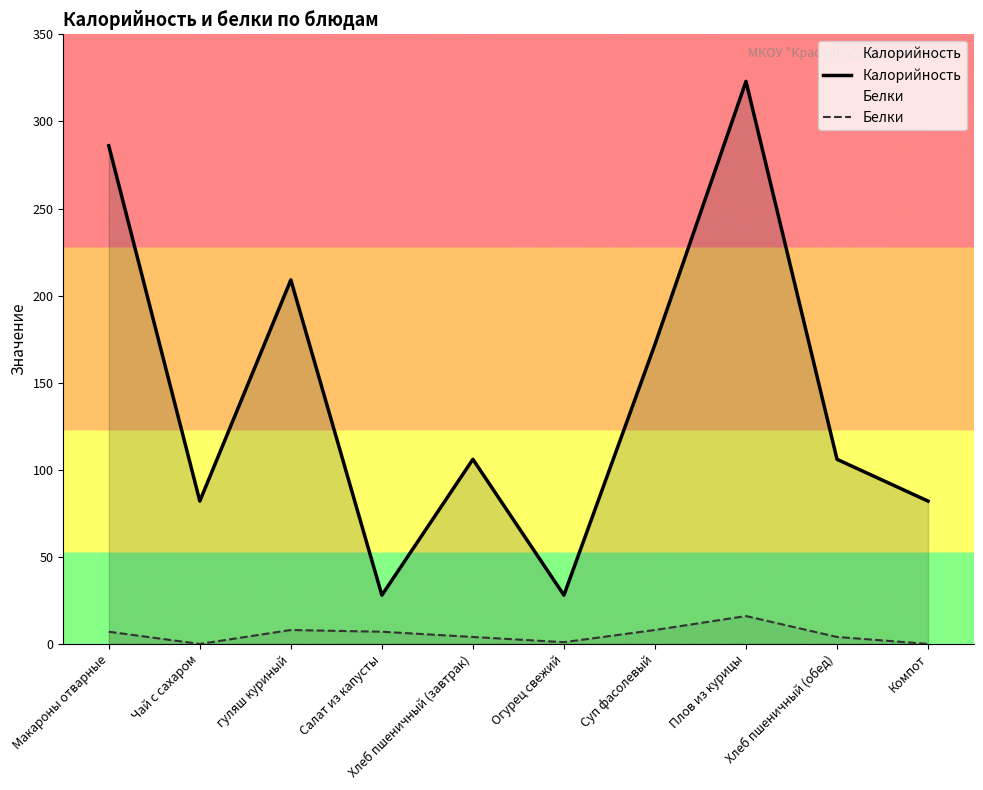

Between Огурец свежий and Хлеб пшеничный (обед), which series saw the biggest shift?

Калорийность